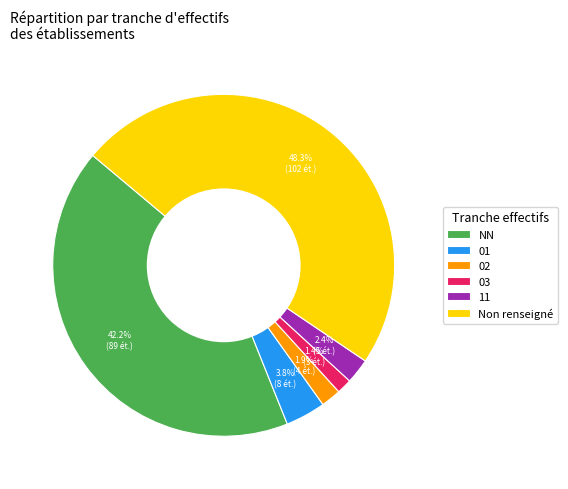

Is 02 the majority of the pie?

No